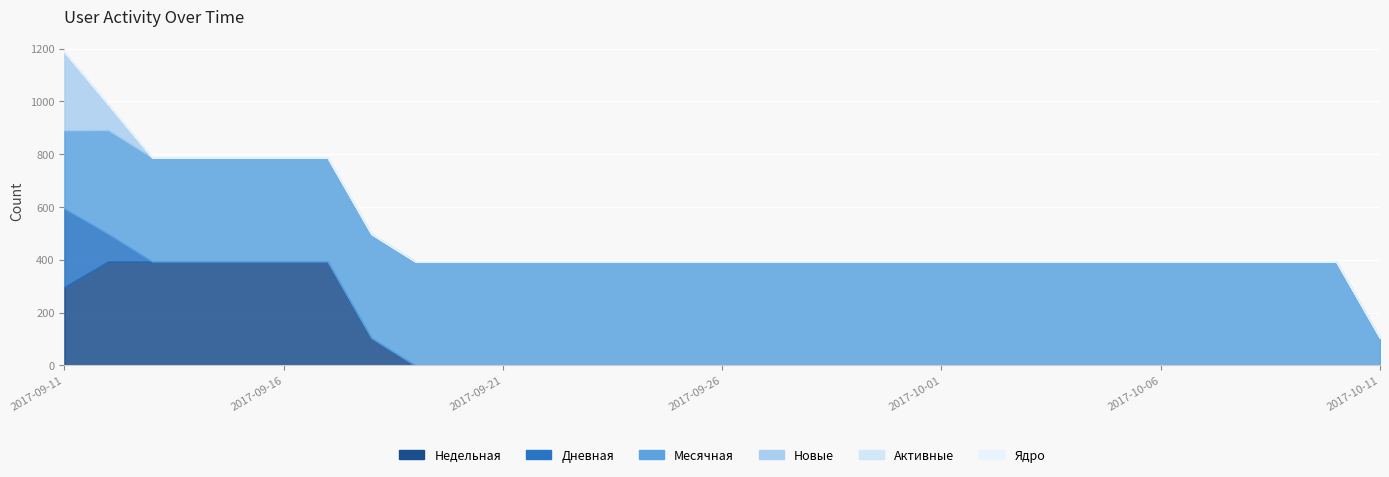

The value of Дневная at 2017-10-08 is 0. True or false?

True